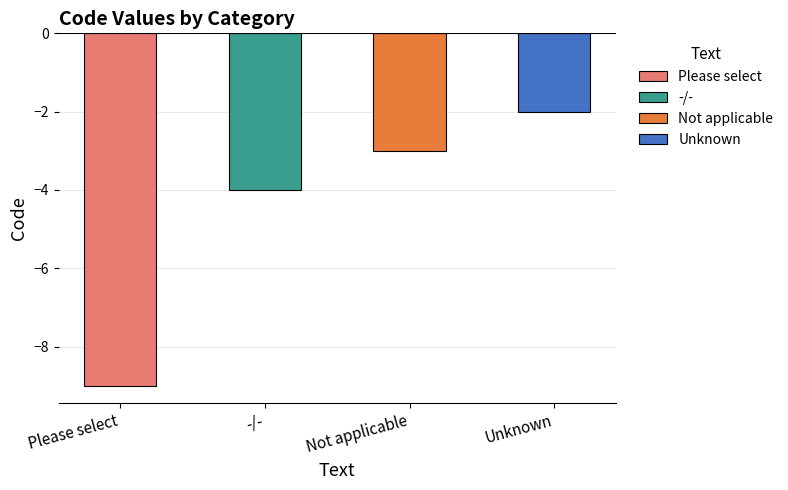

What is the label of the 2nd bar from the right?

Not applicable